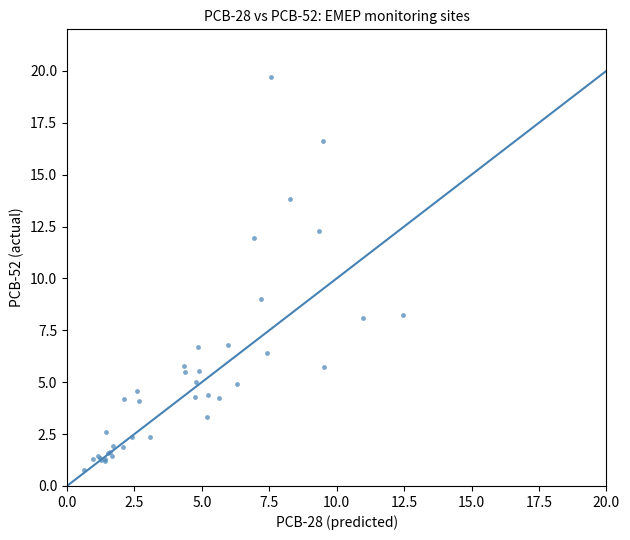

What Y value in the scatter plot is closest to 10?

9.0